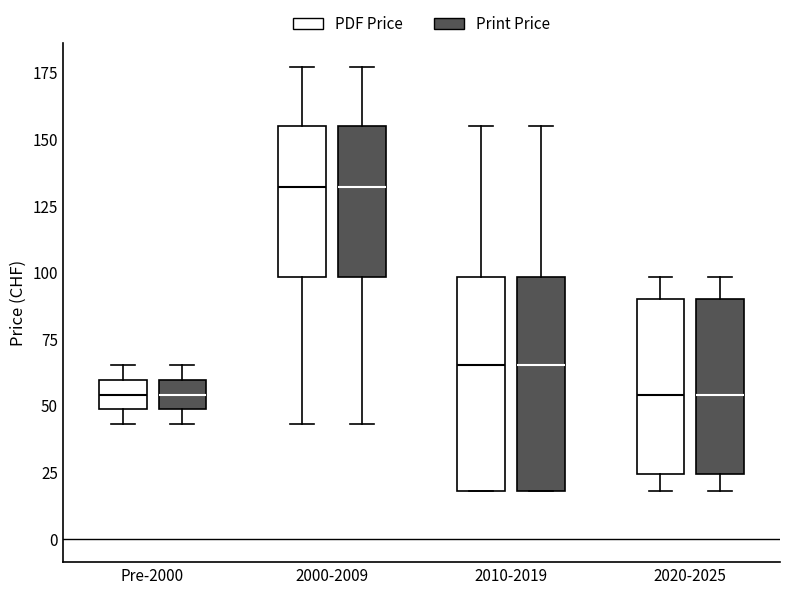

Reading left to right, transcribe this box plot: for each box, give where its median line is, the range the box spans, and where its two whiskers end, as read against the y-axis. The values are not printed on the chart, so give them approximately, as read against the axis.

Pre-2000 (PDF Price): median 55, box 50 to 60, whiskers 45 to 65
Pre-2000 (Print Price): median 55, box 50 to 60, whiskers 45 to 65
2000-2009 (PDF Price): median 130, box 100 to 155, whiskers 45 to 175
2000-2009 (Print Price): median 130, box 100 to 155, whiskers 45 to 175
2010-2019 (PDF Price): median 65, box 20 to 100, whiskers 20 to 155
2010-2019 (Print Price): median 65, box 20 to 100, whiskers 20 to 155
2020-2025 (PDF Price): median 55, box 25 to 90, whiskers 20 to 100
2020-2025 (Print Price): median 55, box 25 to 90, whiskers 20 to 100